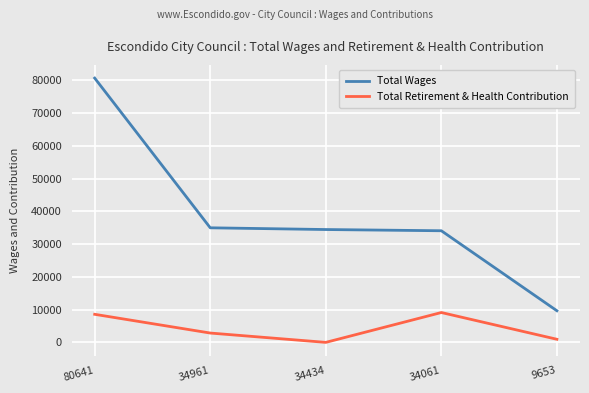

True or false: Total Retirement & Health Contribution and Total Wages cross at least once.

False